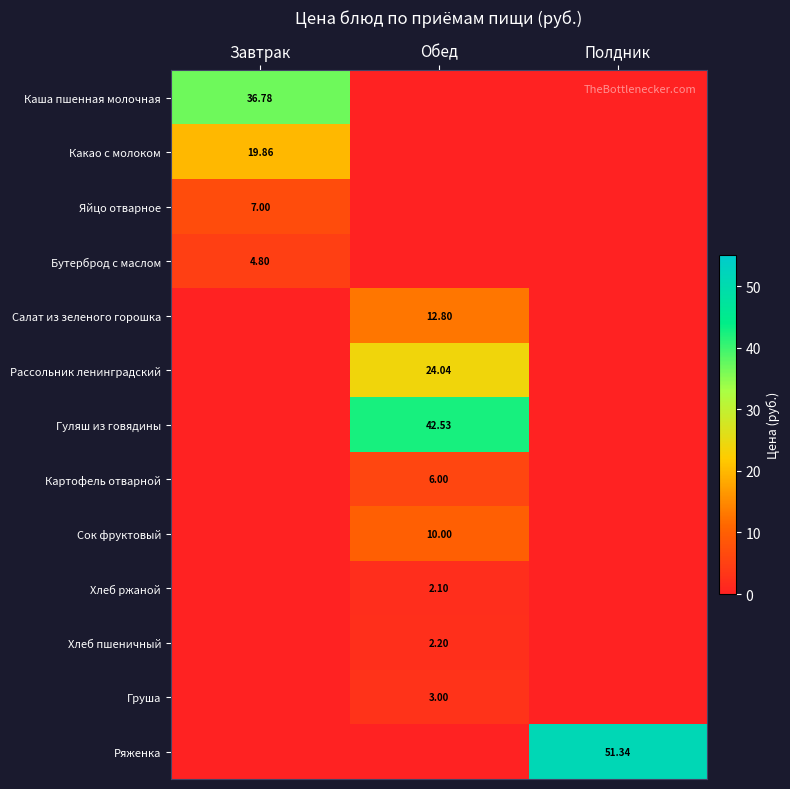

Which category has the lowest value across all series?

Обед